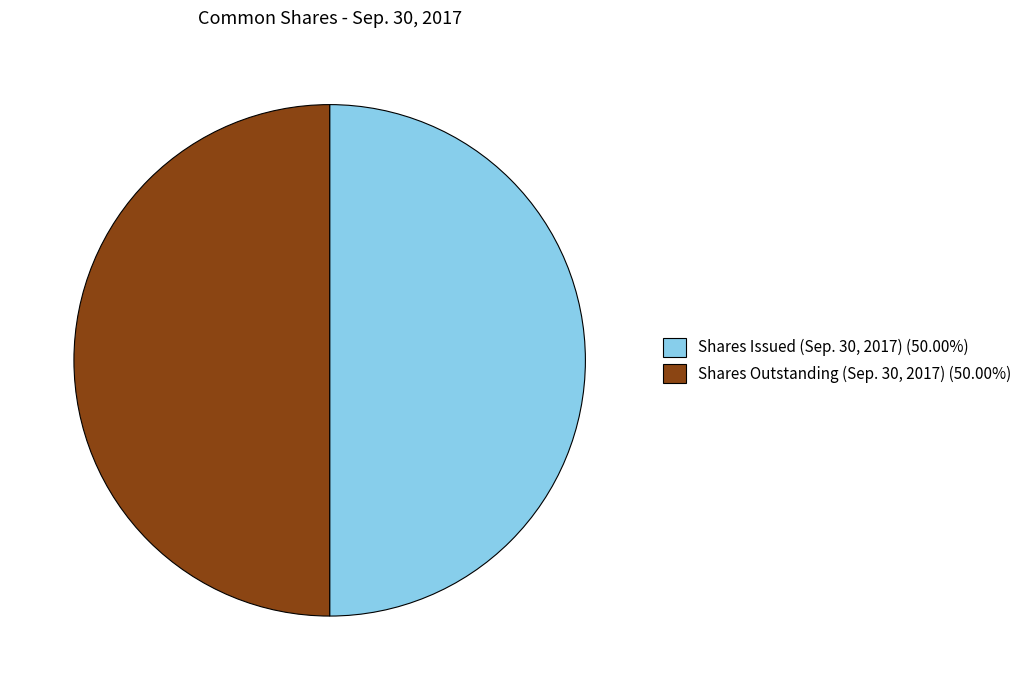

Count the number of slices in the pie.

2